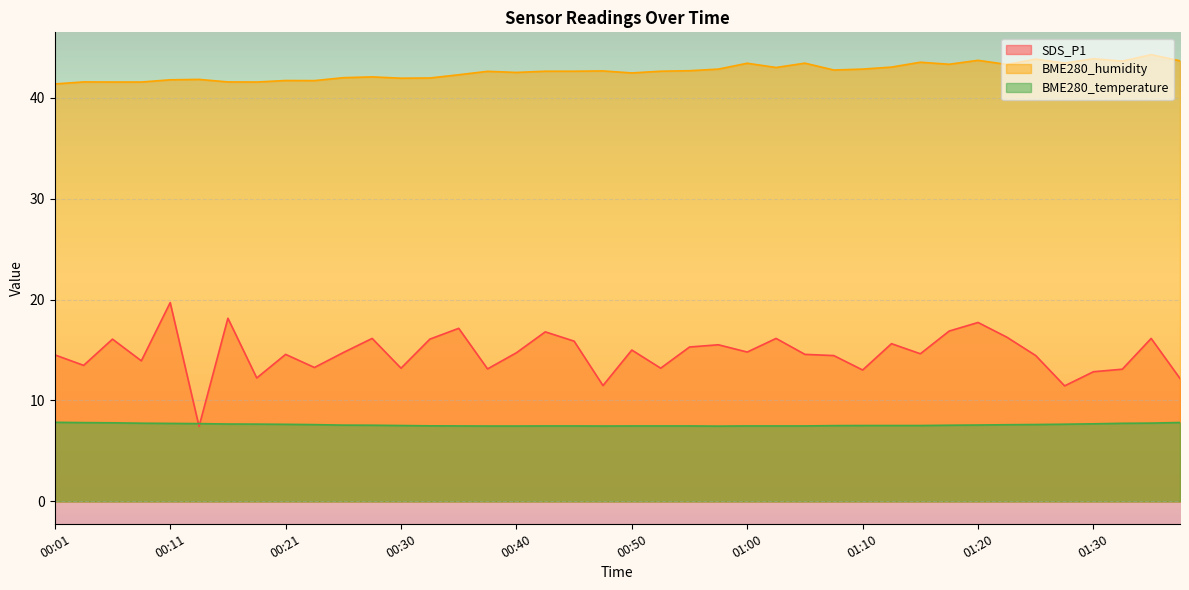

At which category is the sum across all series the highest?

00:11